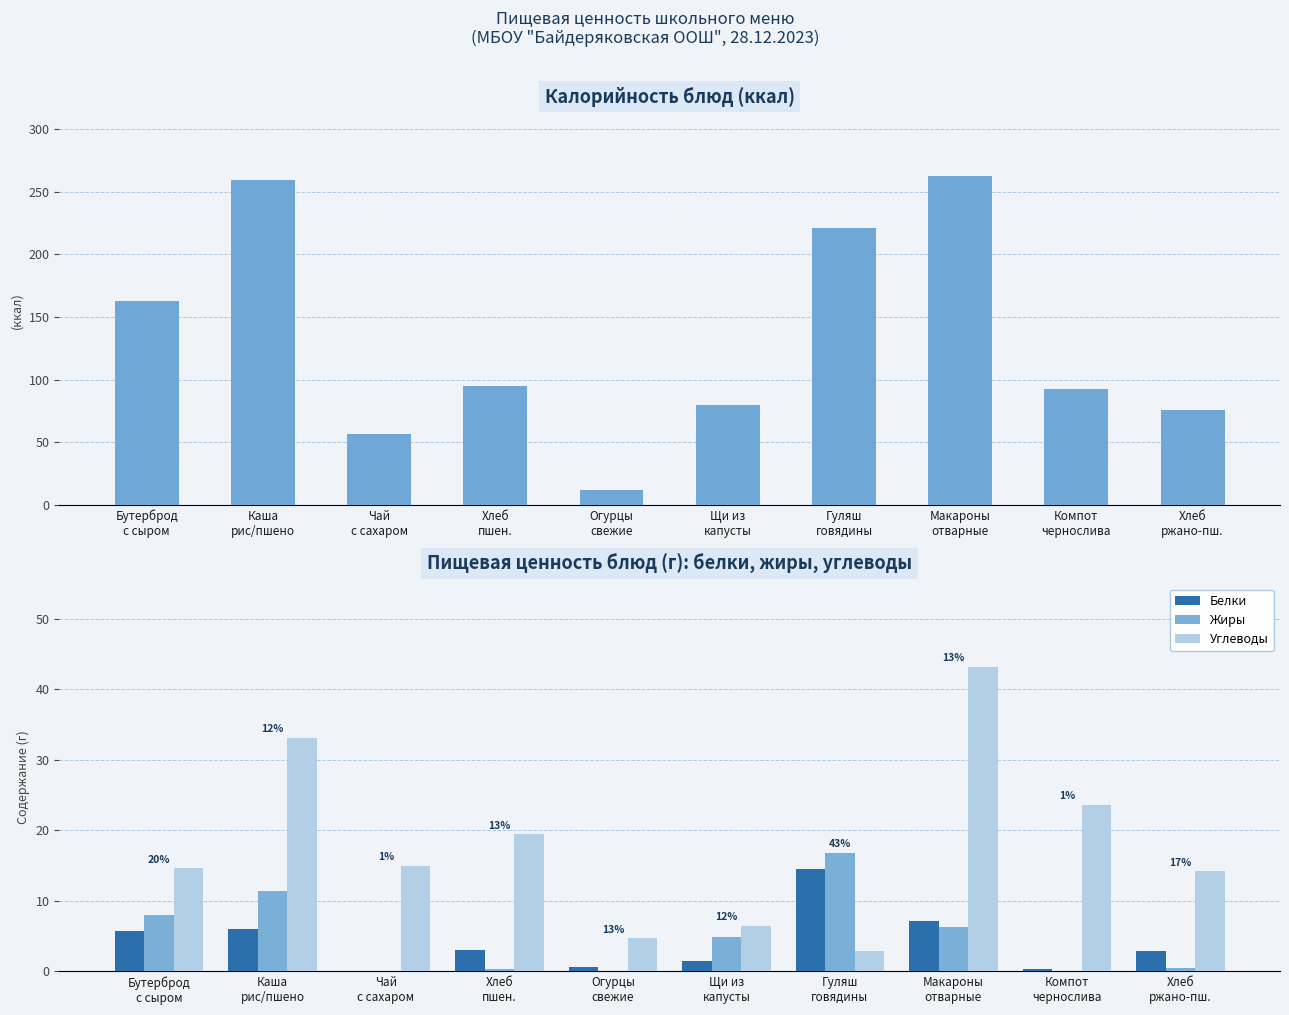

What is the sum of the Калорийность values at Бутерброд
с сыром and Макароны
отварные?

425.3